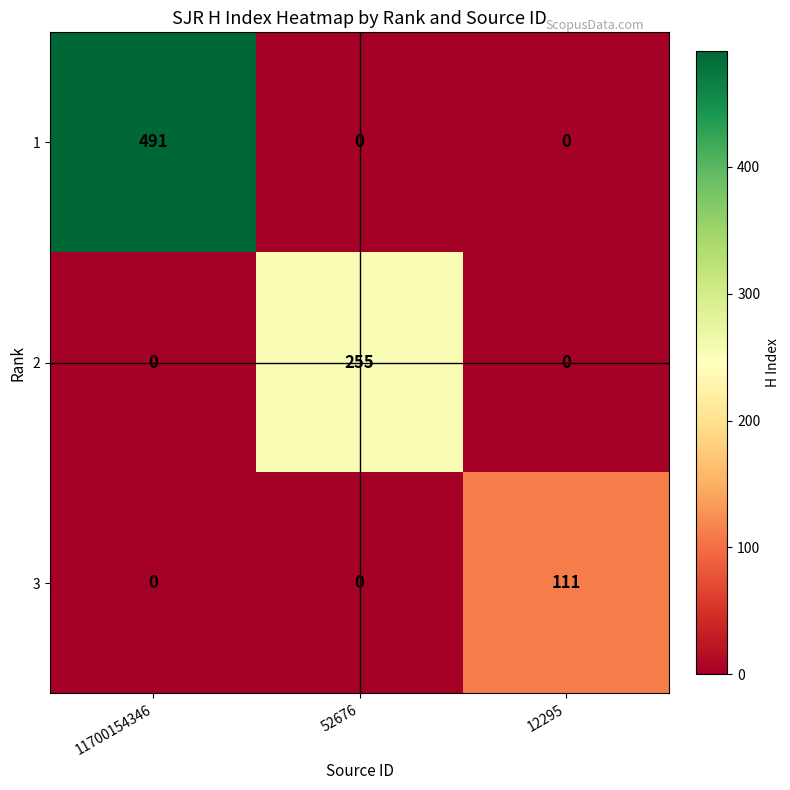

How many 2 values are between 0 and 255?

3